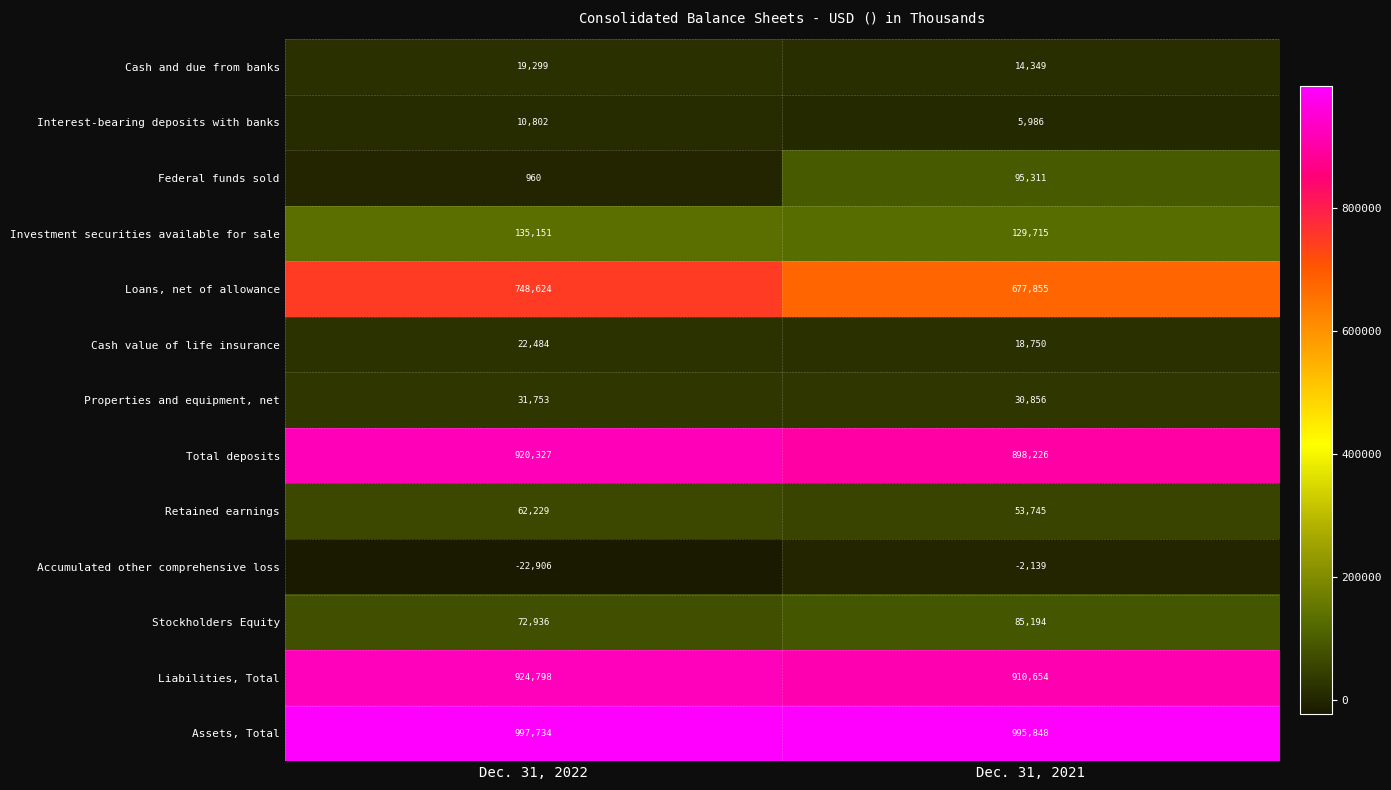

The value of Properties and equipment, net at Dec. 31, 2021 is 16198. True or false?

False